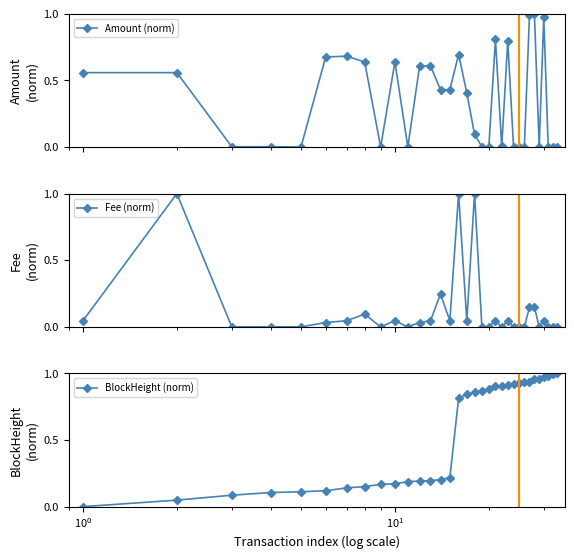

Does the chart have visible grid lines?

No